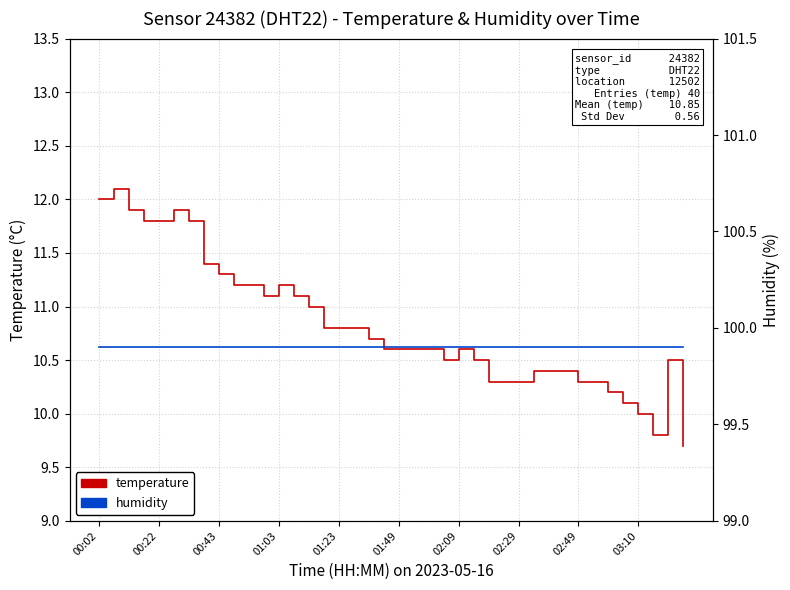

True or false: temperature and humidity cross at least once.

False